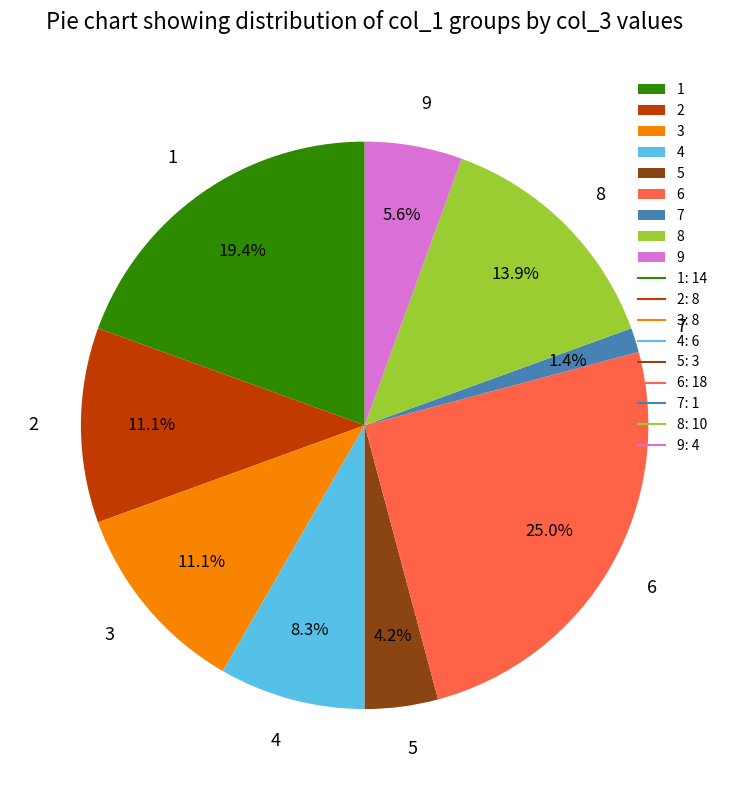

What is the ratio of the value at 9 to the value at 8?

0.4